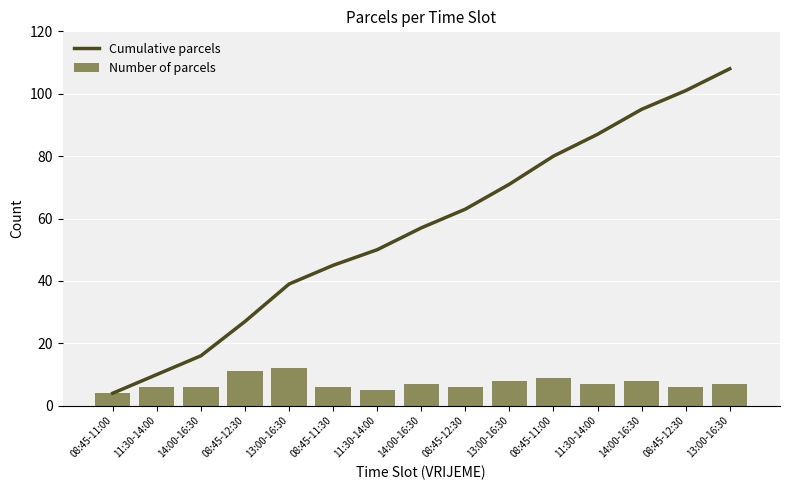

Reading right to left, transcribe all the data shown in this chart.

Cumulative parcels: 108	101	95	87	80	71	63	57	50	45	39	27	16	10	4
Number of parcels: 7	6	8	7	9	8	6	7	5	6	12	11	6	6	4